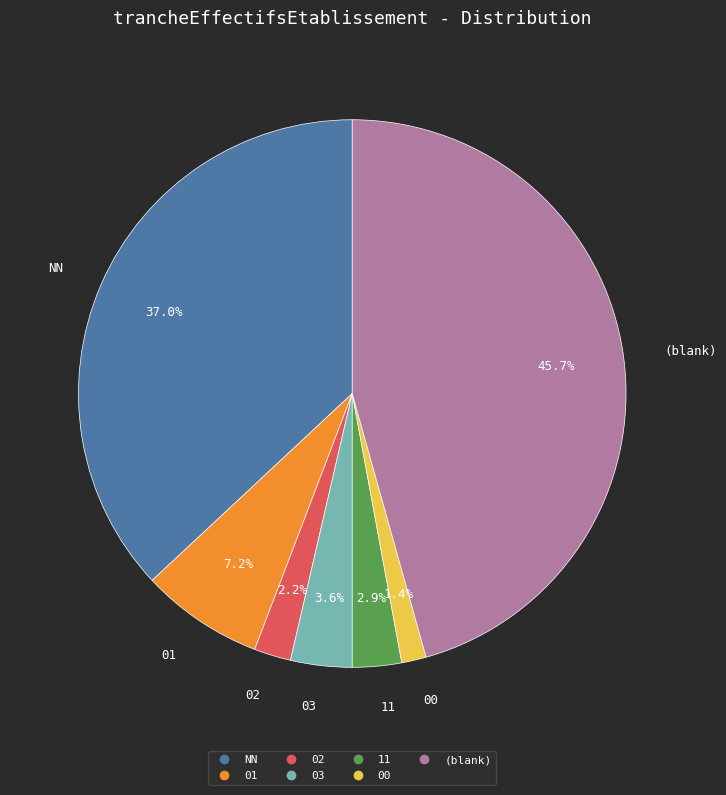

Does any single category account for the majority?

No